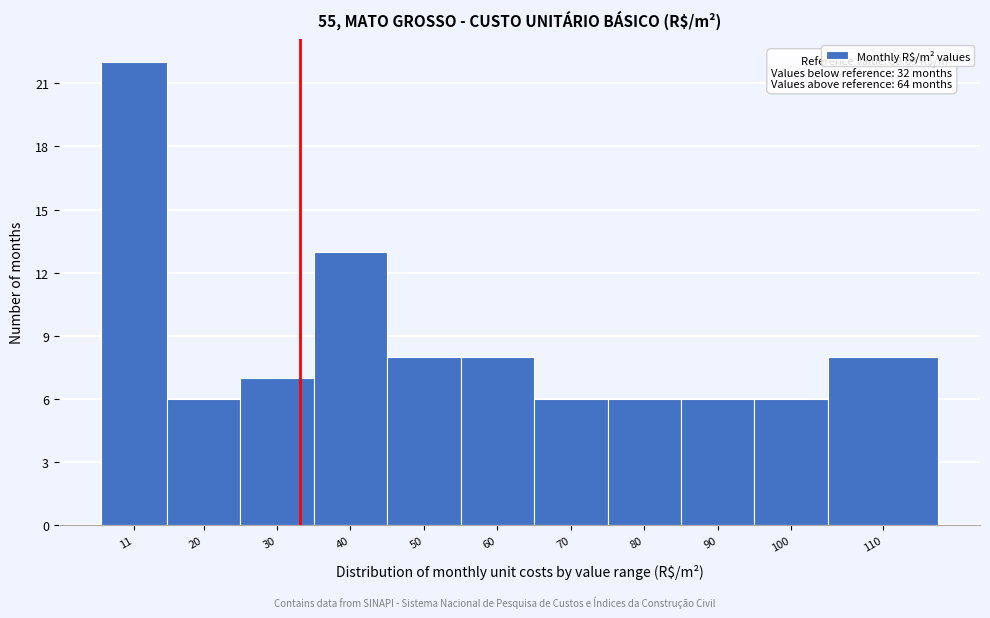

Reading right to left, list all the values displayed in this chart.

8	6	6	6	6	8	8	13	7	6	22